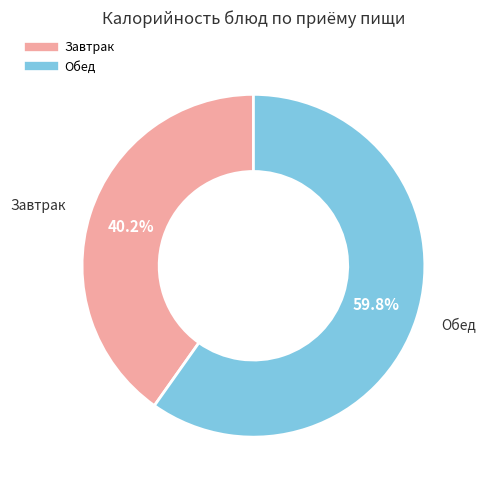

Is there any slice that represents more than half of the pie?

Yes